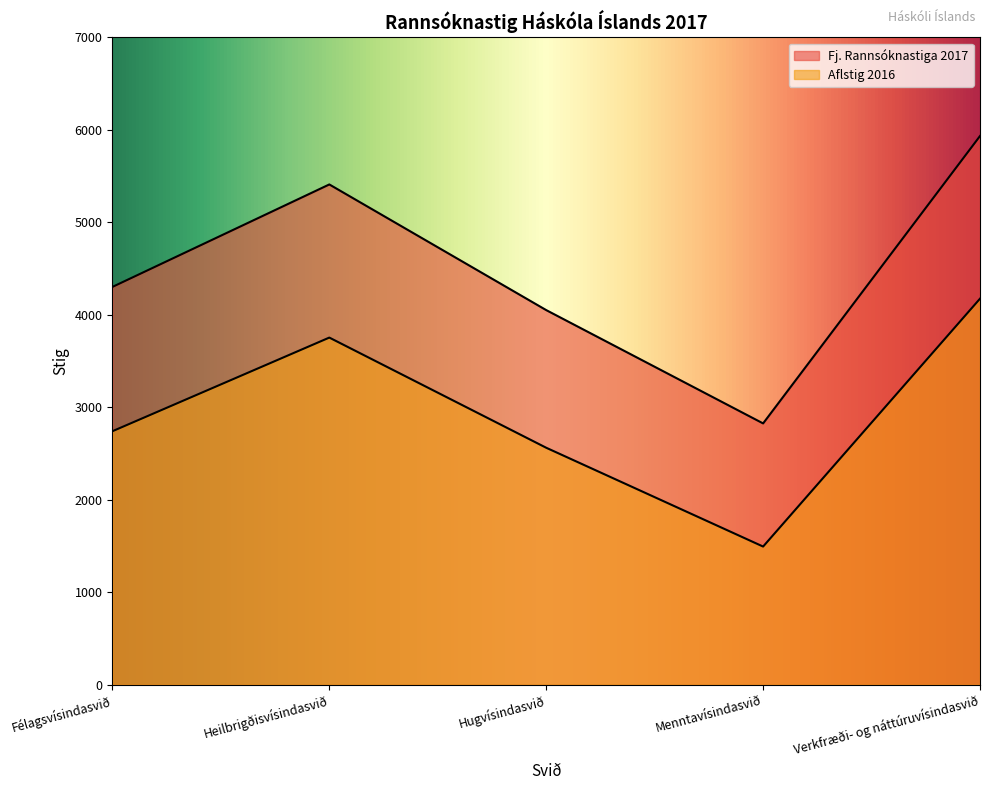

List the series in order of their overall mean, highest first.

Fj. Rannsóknastiga 2017, Aflstig 2016